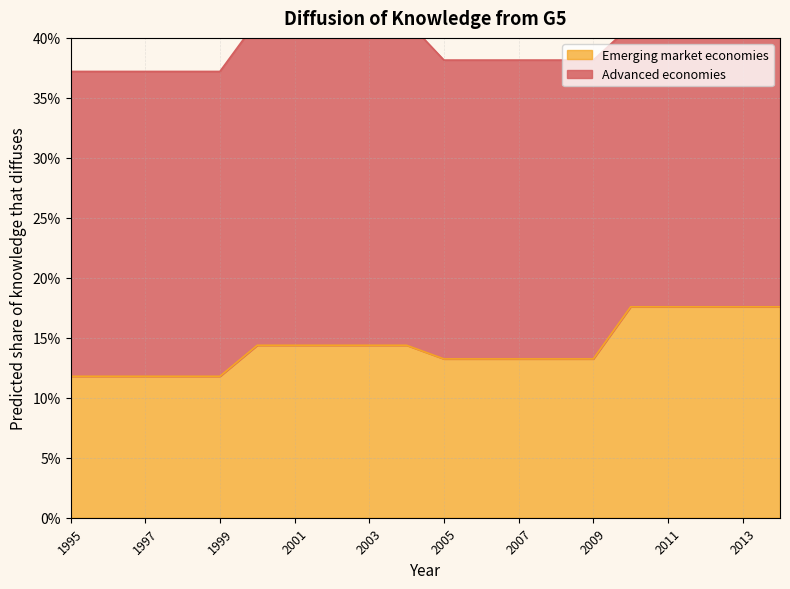

True or false: the data has more than 2 interior local peaks.

False